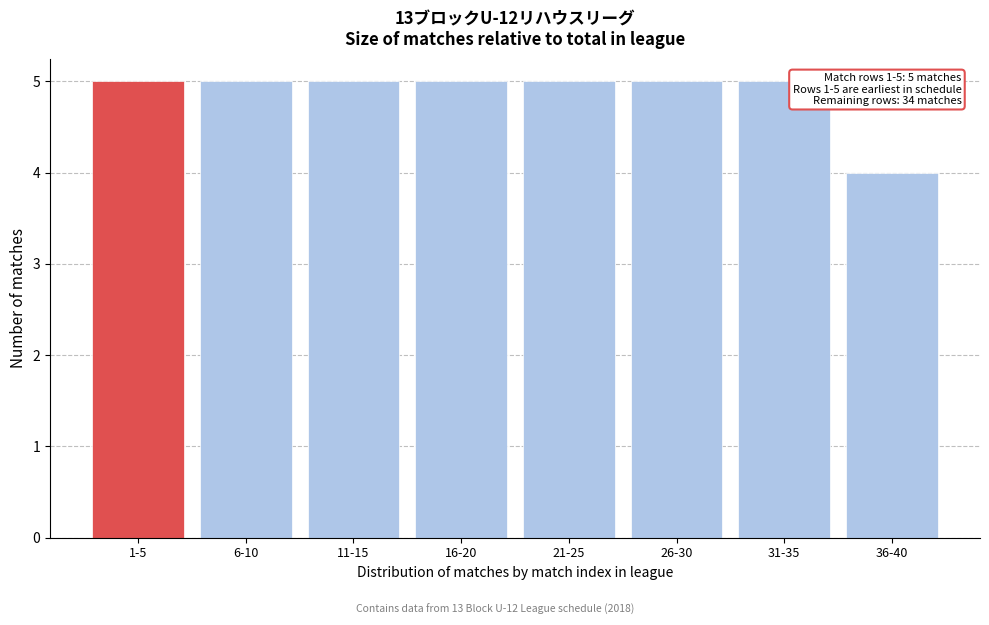

Reading left to right, transcribe all the data shown in this chart.

1-5=5	6-10=5	11-15=5	16-20=5	21-25=5	26-30=5	31-35=5	36-40=4